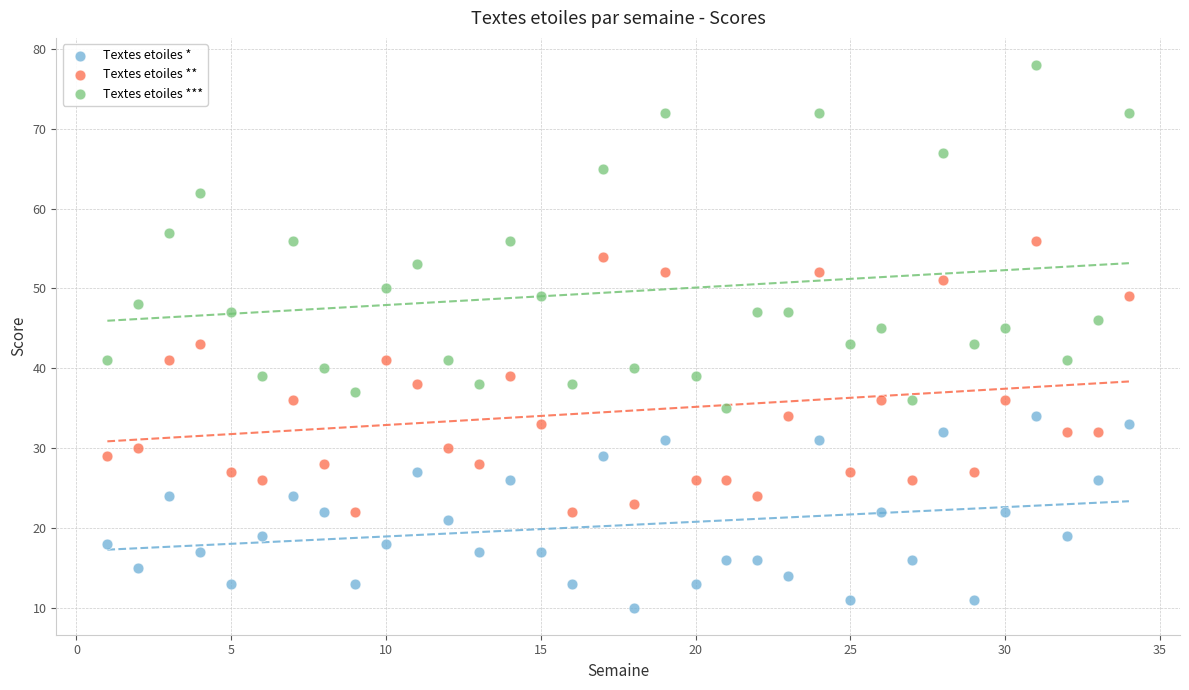

What are all the series names shown in the legend?

Textes etoiles *, Textes etoiles **, Textes etoiles ***